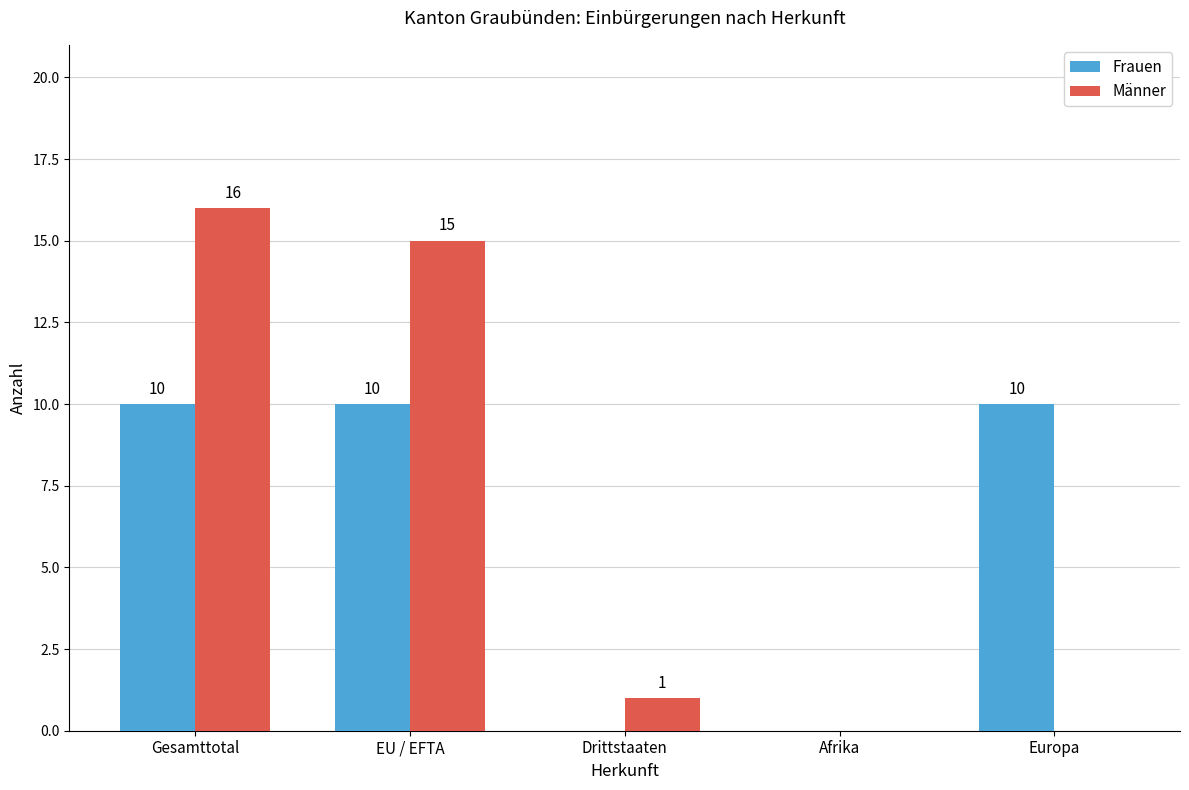

What is the total value across all series at EU / EFTA?

25